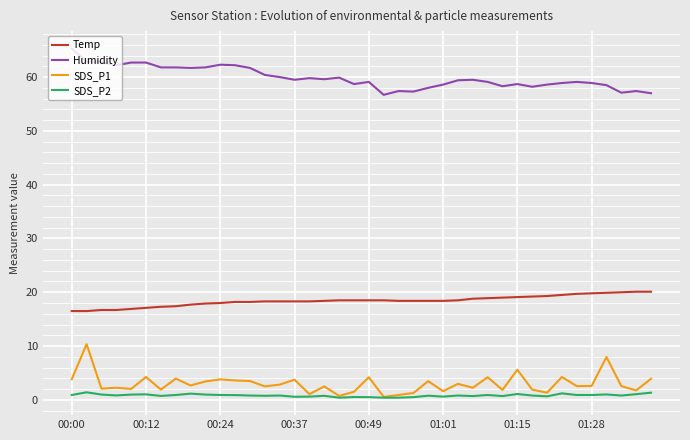

List the series in order of their peak value, lowest first.

SDS_P2, SDS_P1, Temp, Humidity